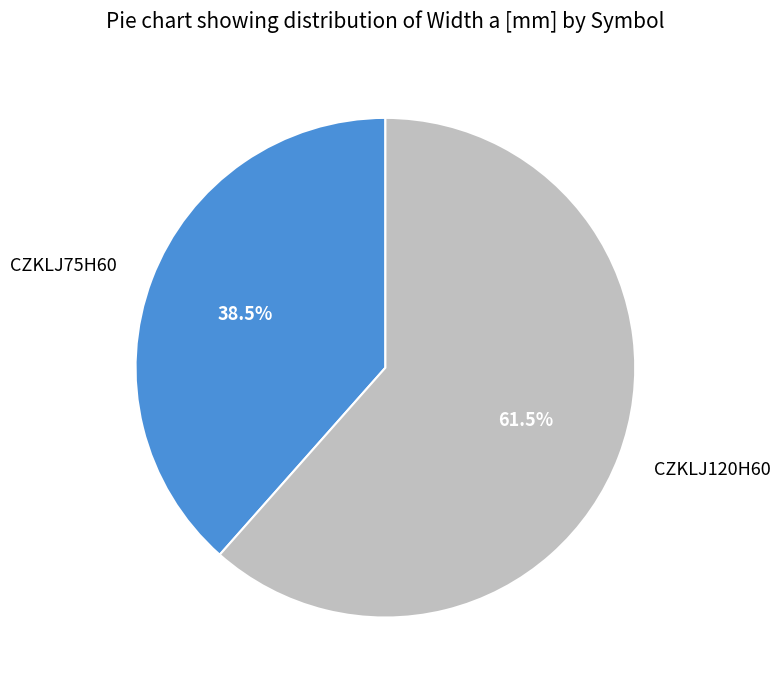

Rank the categories by value from lowest to highest.

CZKLJ75H60, CZKLJ120H60